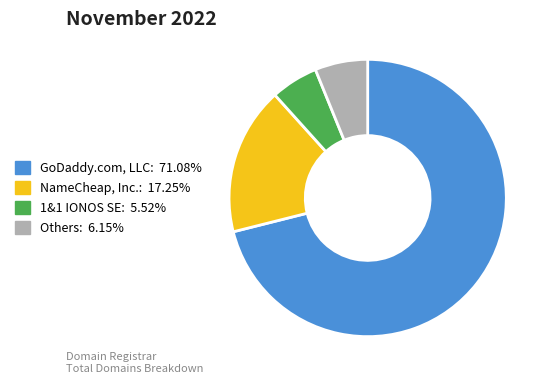

Is there a majority slice in this chart?

Yes